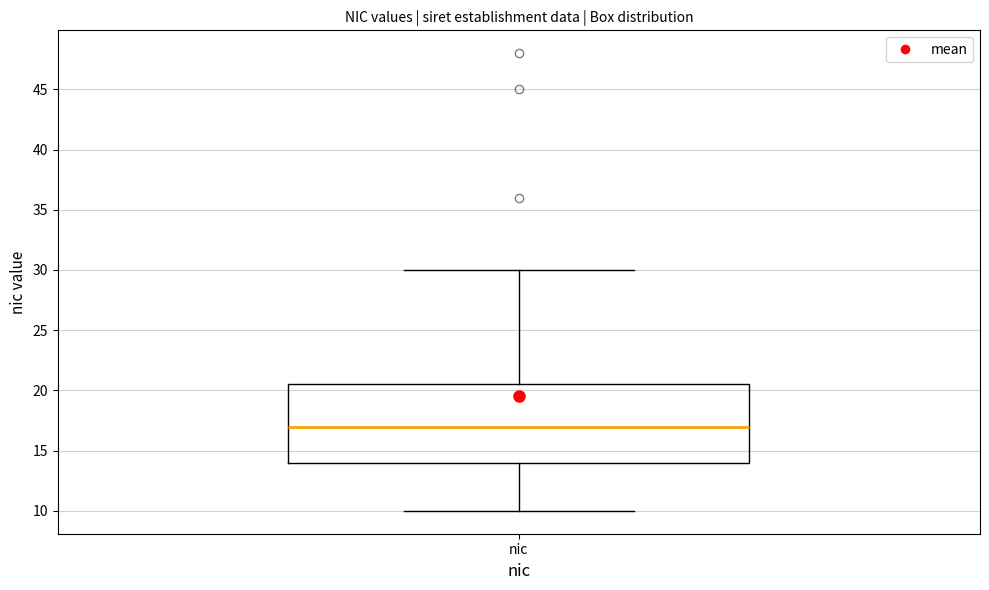

Transcribe this box plot: give where the median line is, the range the box spans, and where the two whiskers end, as read against the y-axis. The values are not printed on the chart, so give them approximately, as read against the axis.

median 17.0, box 14.0 to 20.5, whiskers 10.0 to 30.0